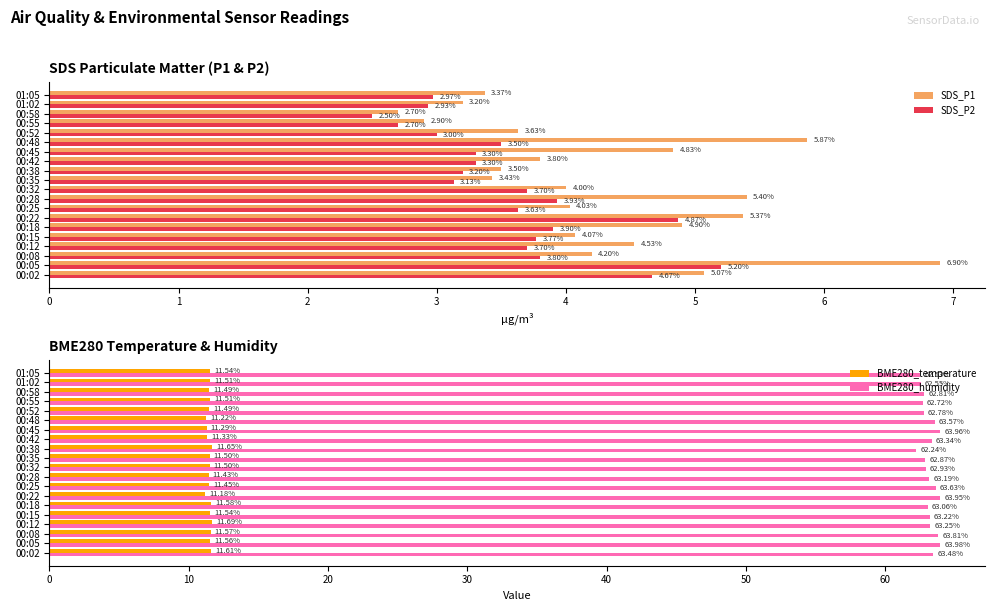

What is the minimum value shown in the chart?

2.5